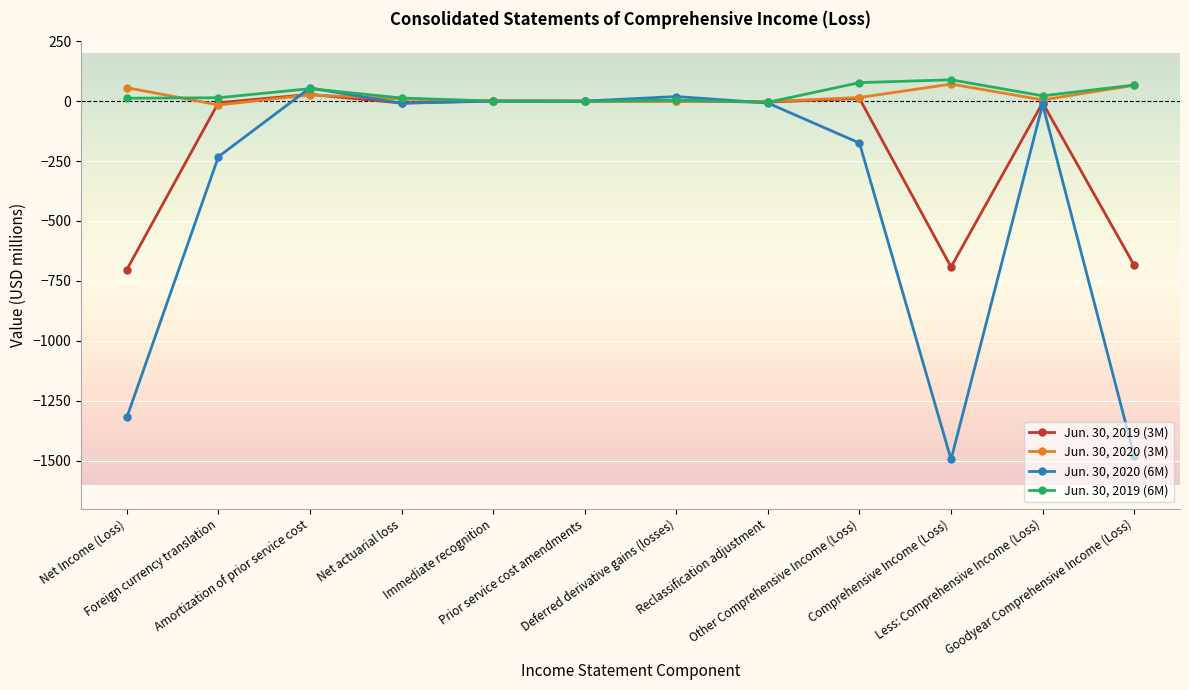

Which series has the largest range (max minus min)?

Jun. 30, 2020 (6M)